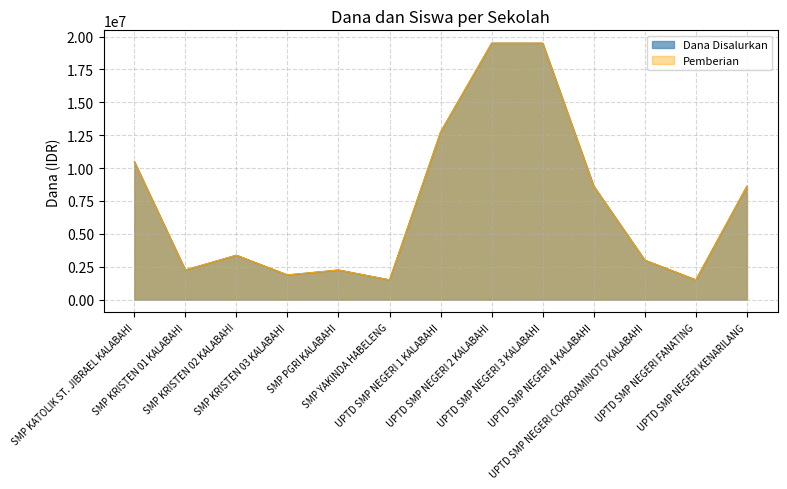

How many values in the Pemberian series exceed 3375000?

6